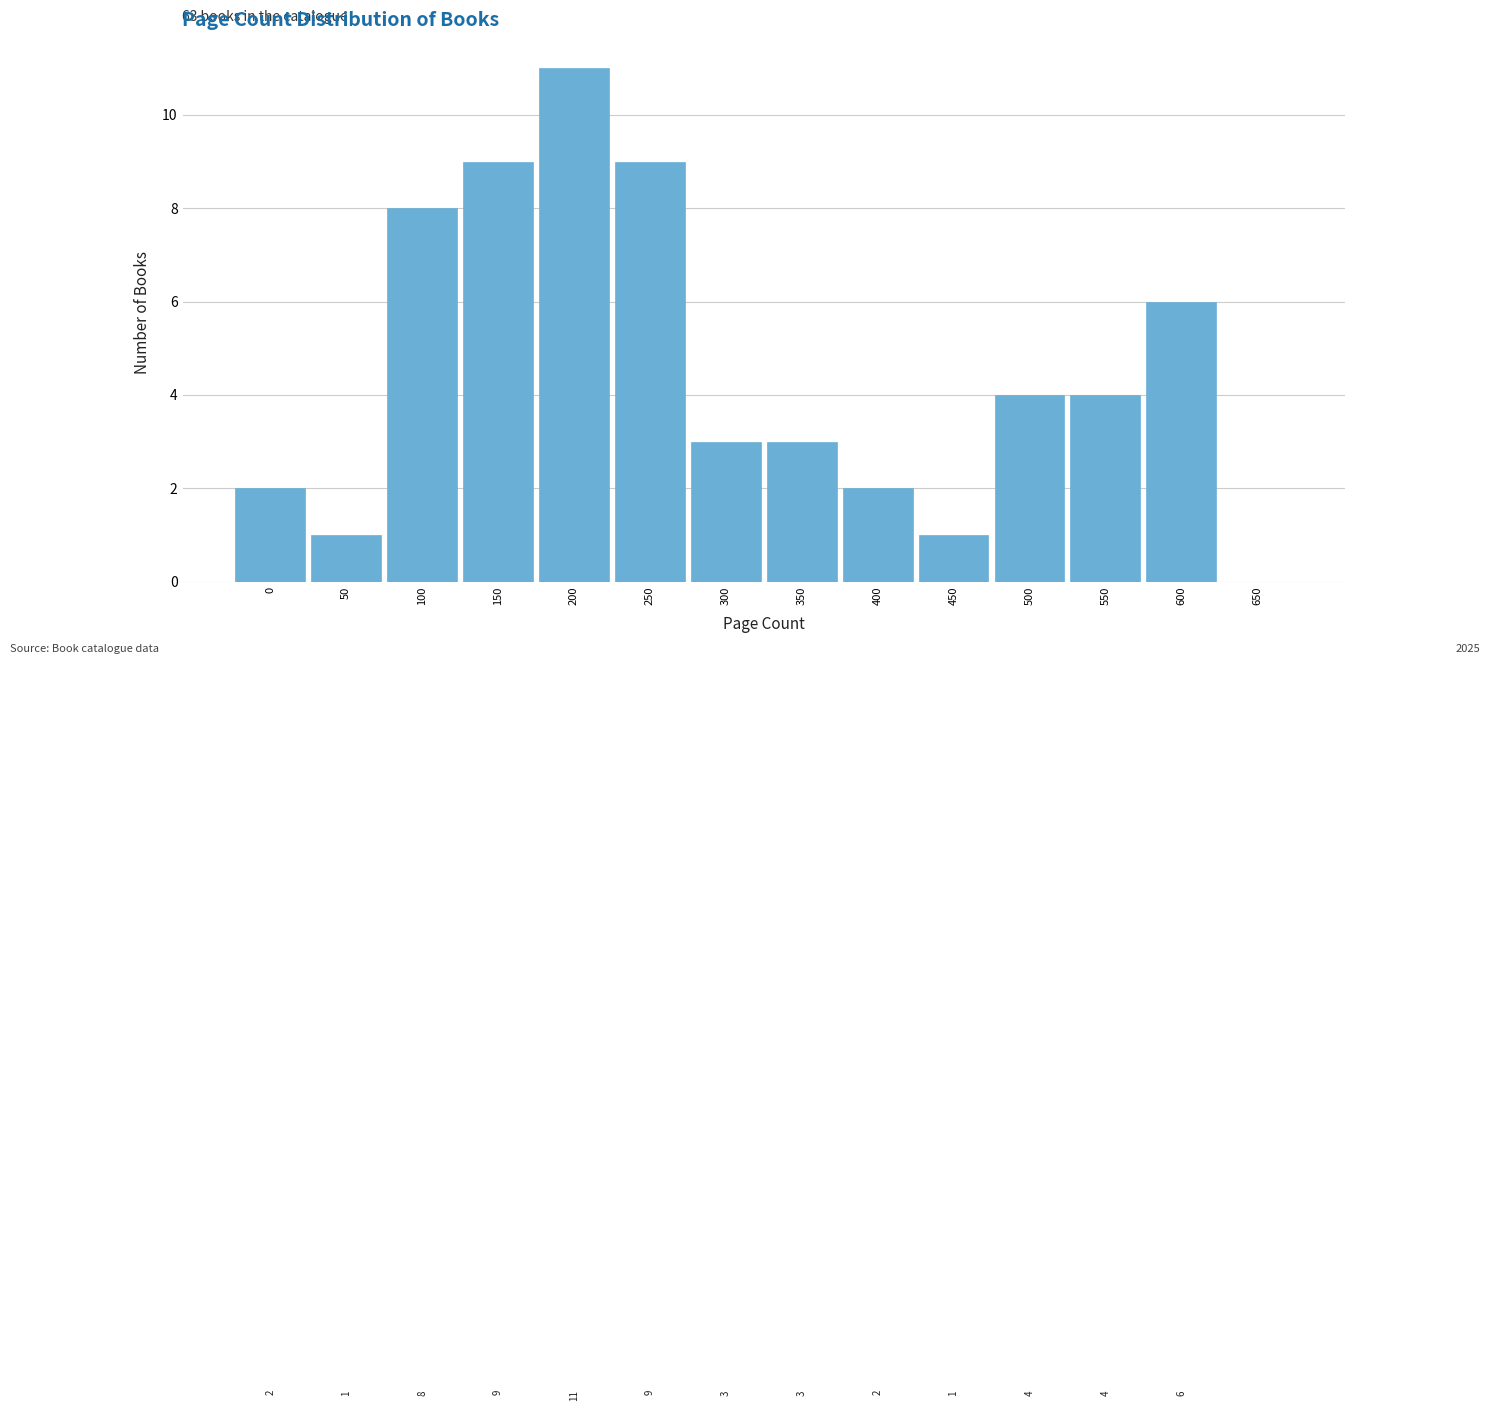

Reading right to left, what are all the values shown in this chart?

650=0	600=6	550=4	500=4	450=1	400=2	350=3	300=3	250=9	200=11	150=9	100=8	50=1	0=2